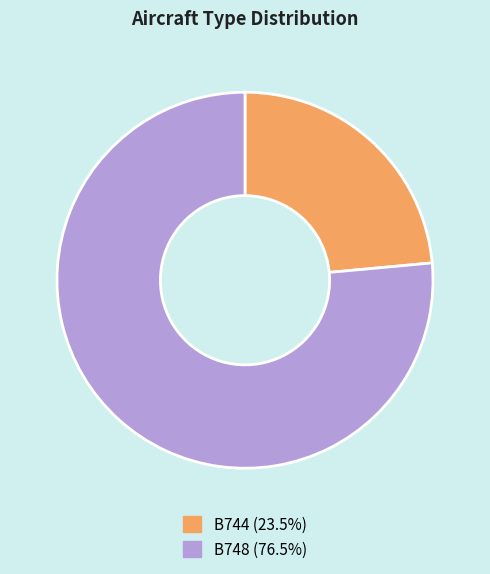

Is B744 the majority of the pie?

No